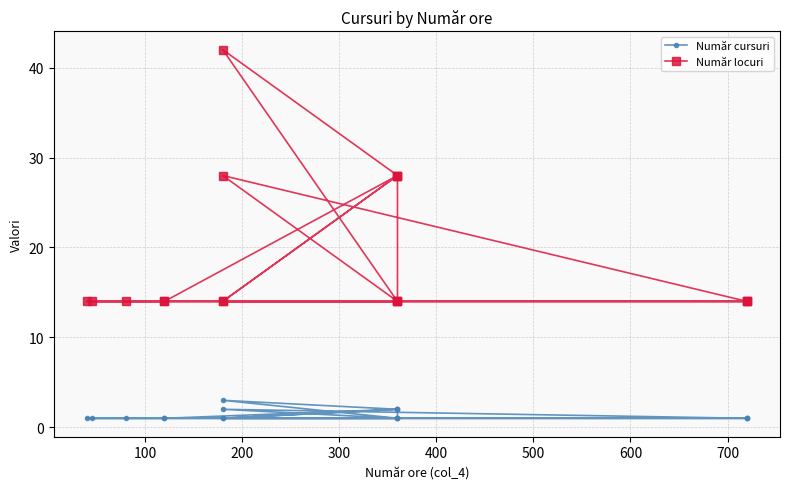

The value of Număr locuri at 500 is 20. True or false?

False